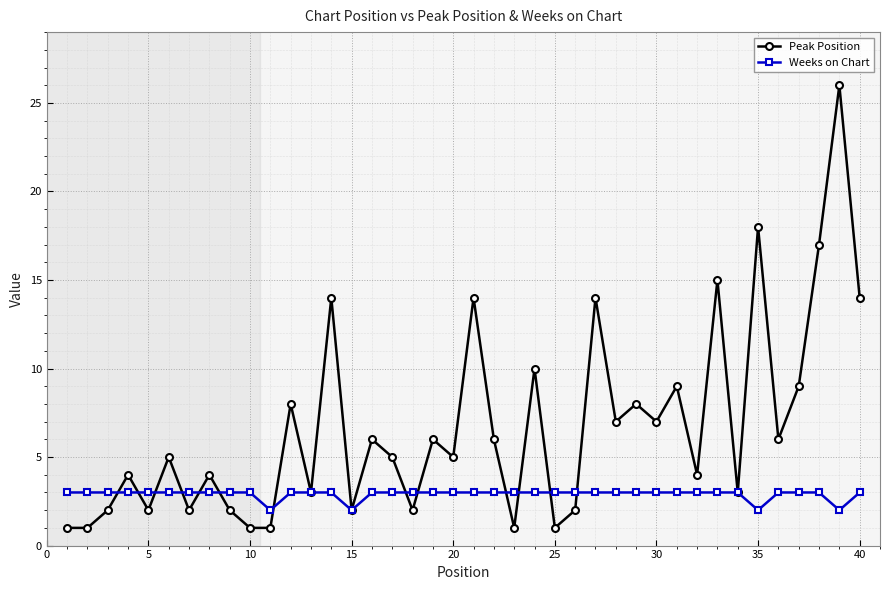

True or false: Peak Position has more than 1 points higher than both neighbors.

True